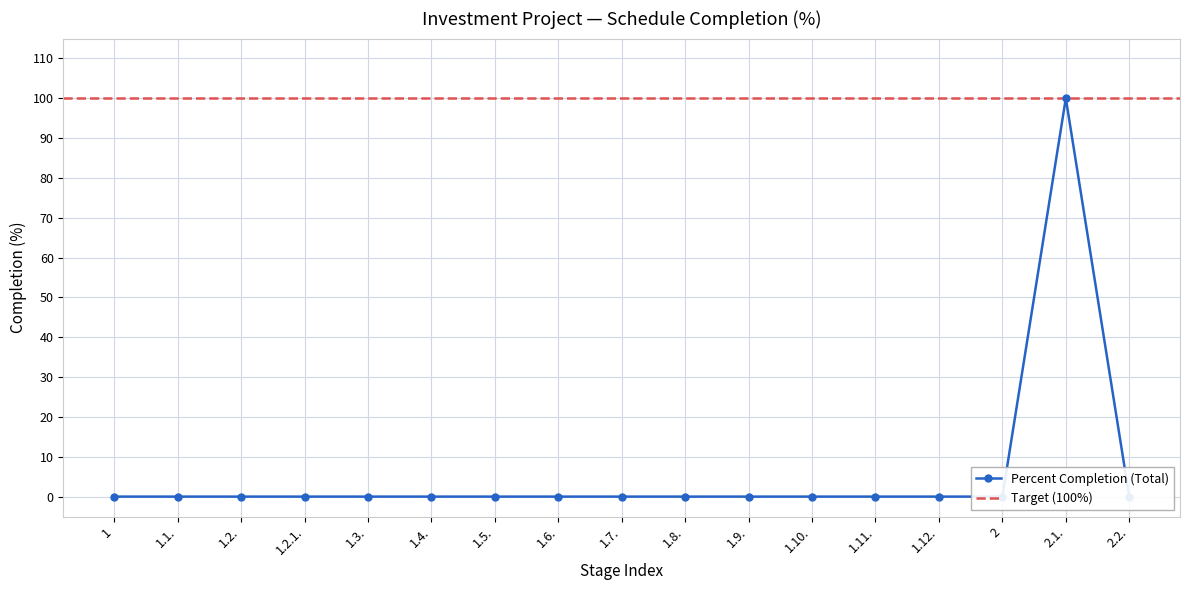

How many data points are above 0?

1